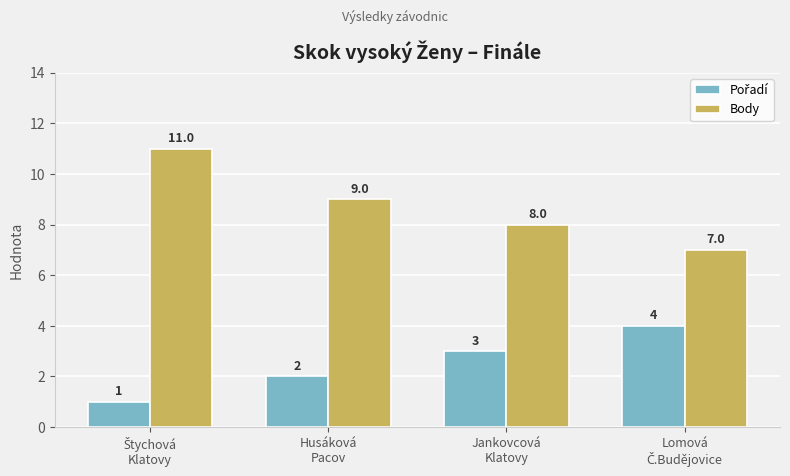

What is the lowest value of the Body series?

7